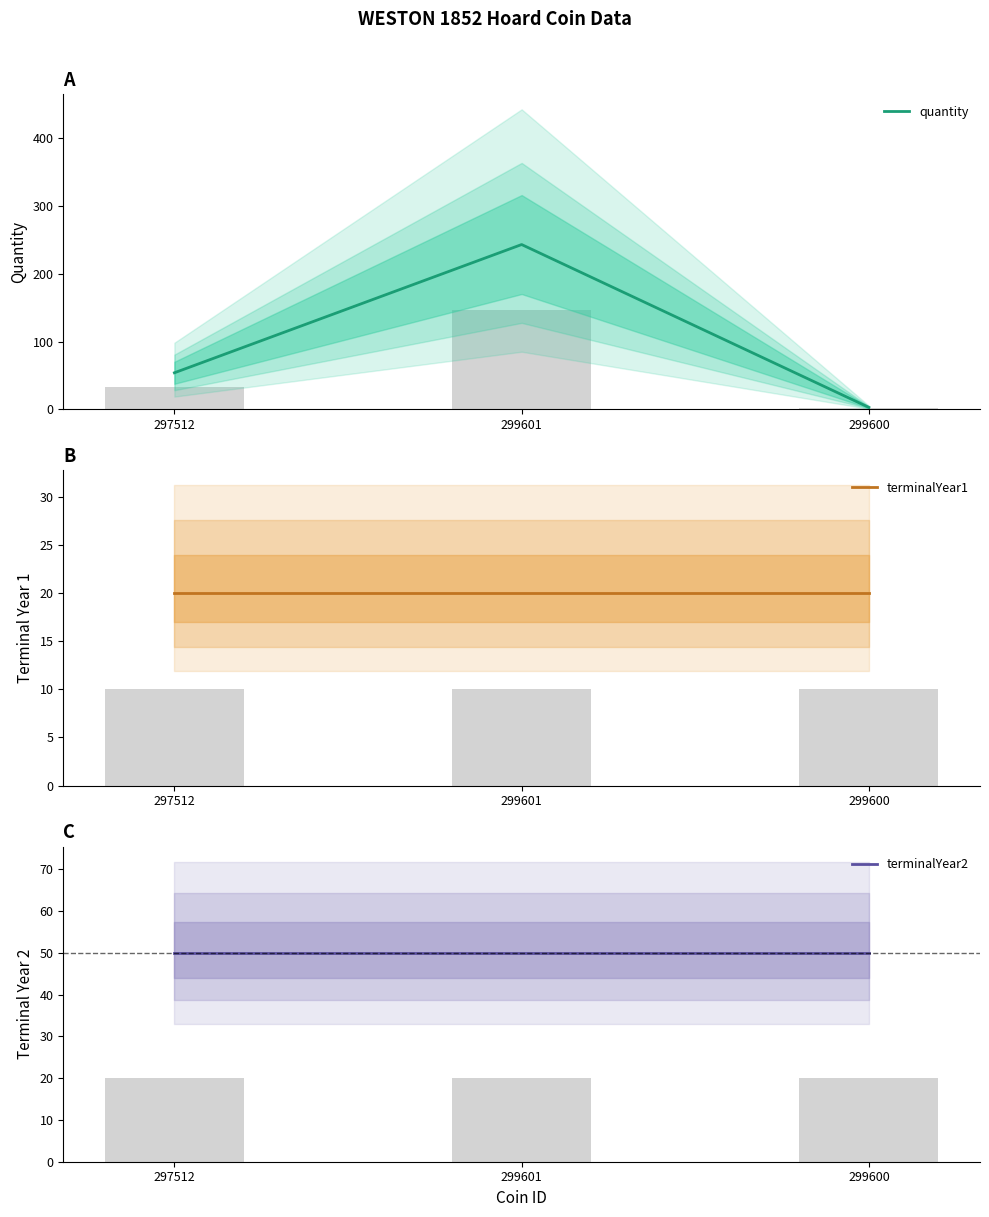

How many bars are there in total?

9